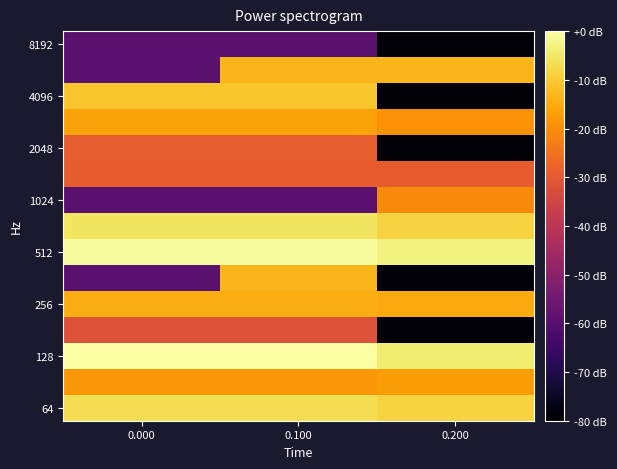

What is the minimum value shown in the chart?

-79.2